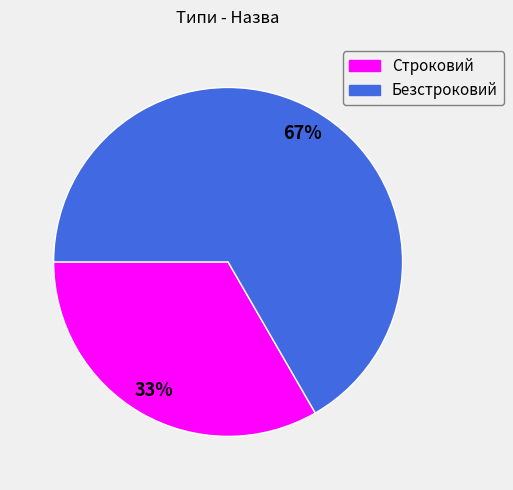

True or false: Строковий accounts for 43% of the total.

False